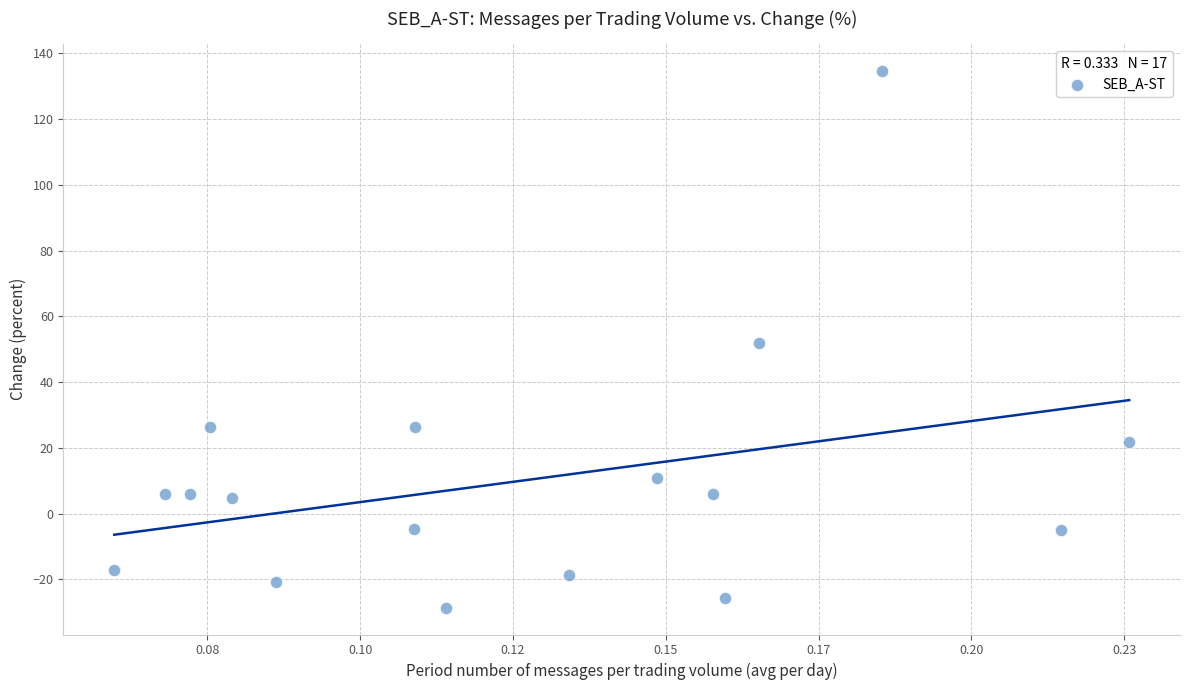

What is the range of Y values (max minus min)?

163.3